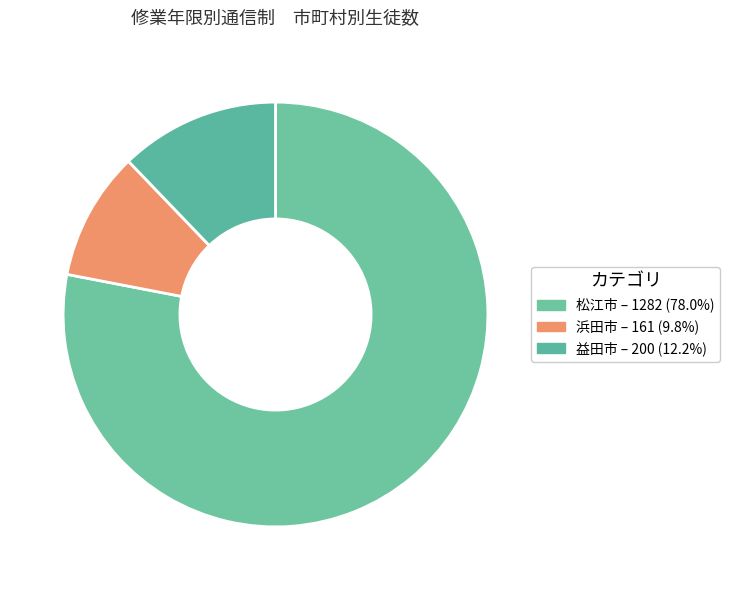

To the nearest percent, what is the combined percentage of 浜田市 and 益田市?

22%